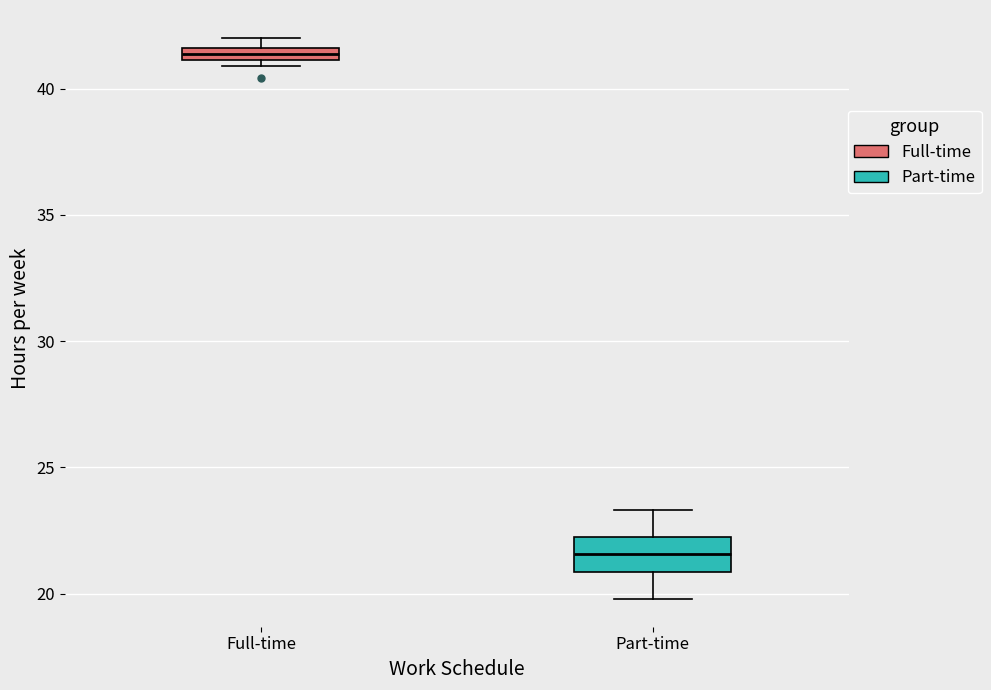

Which box is the tallest, from its lower edge to its upper edge?

Part-time